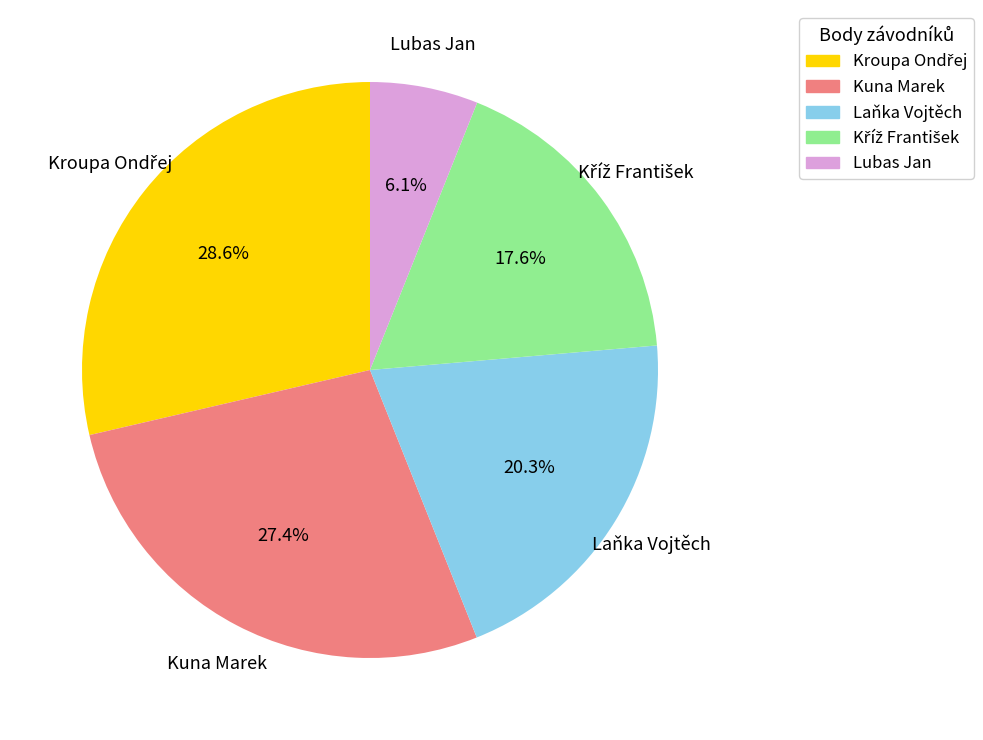

Does Kuna Marek represent more than half of the total?

No